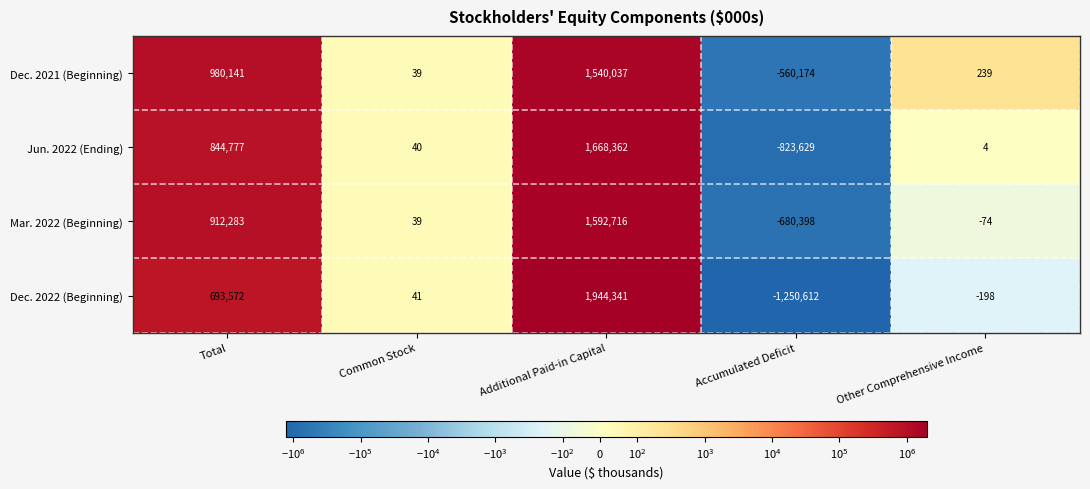

Rank the series by their average value, from highest to lowest.

Dec. 2021 (Beginning), Mar. 2022 (Beginning), Jun. 2022 (Ending), Dec. 2022 (Beginning)